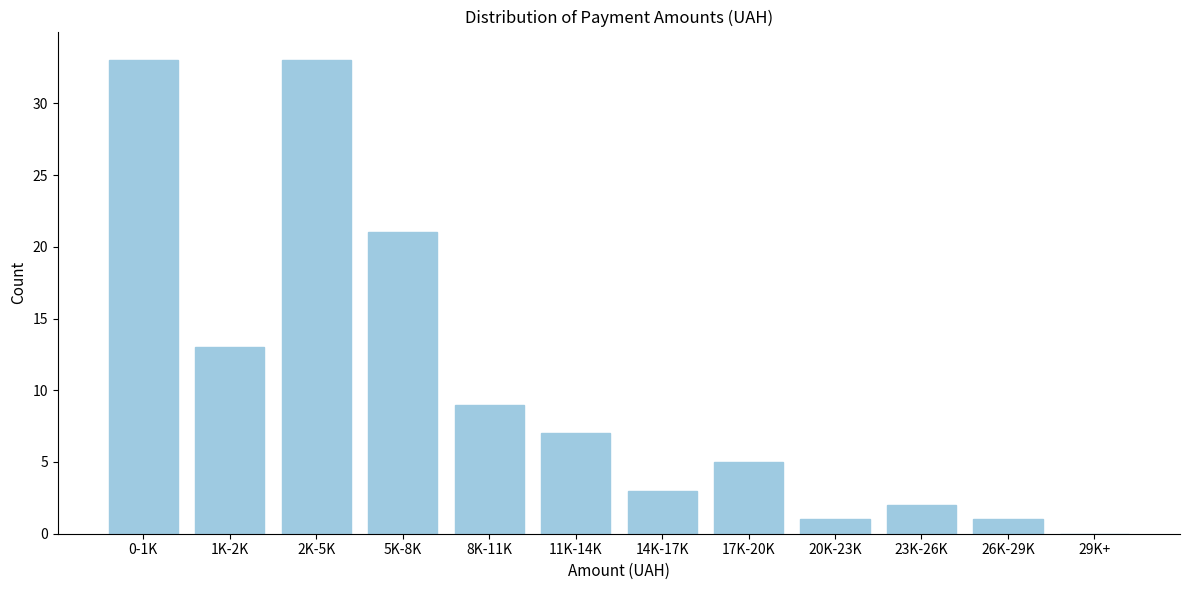

Reading left to right, what are all the values shown in this chart?

0-1K=33	1K-2K=13	2K-5K=33	5K-8K=21	8K-11K=9	11K-14K=7	14K-17K=3	17K-20K=5	20K-23K=1	23K-26K=2	26K-29K=1	29K+=0